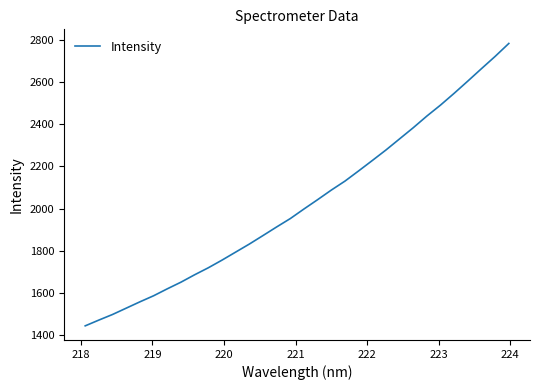

What is the difference between the maximum and second lowest values?

1310.6